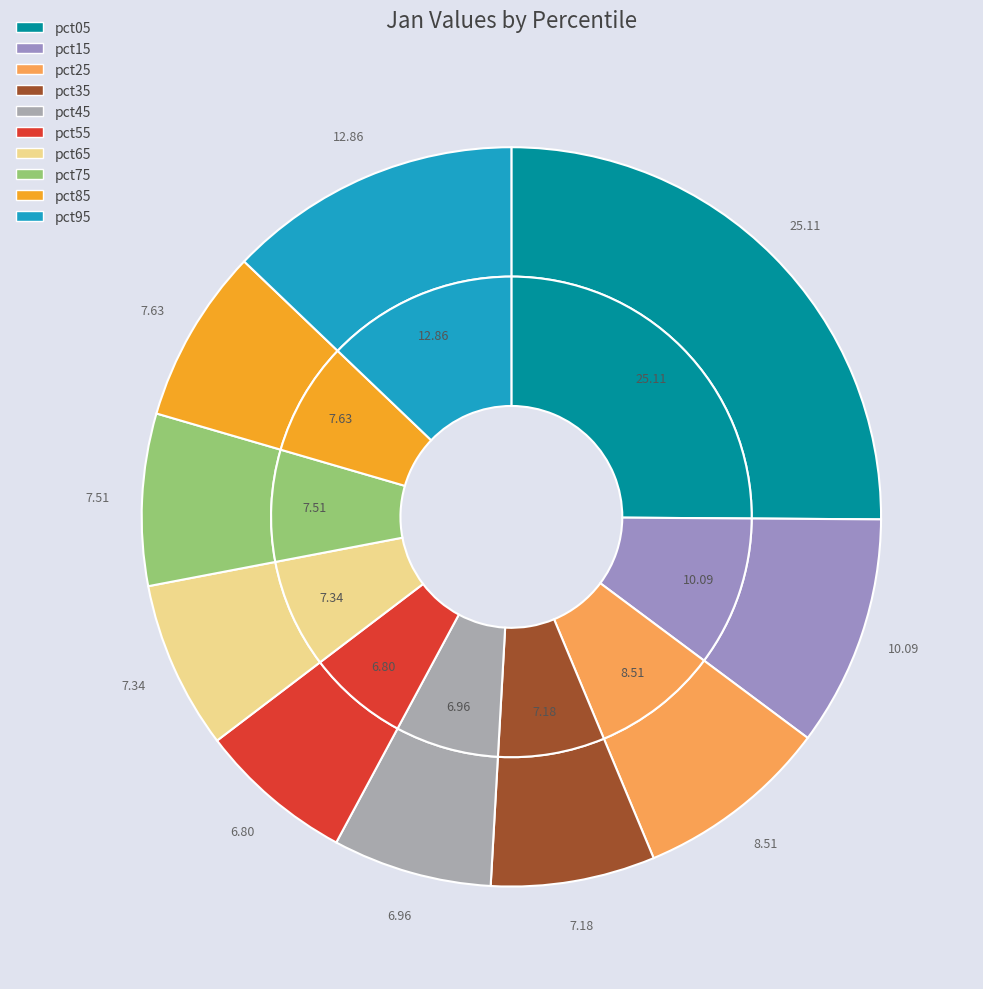

What is the total percentage of pct25 and pct85?

16.1%